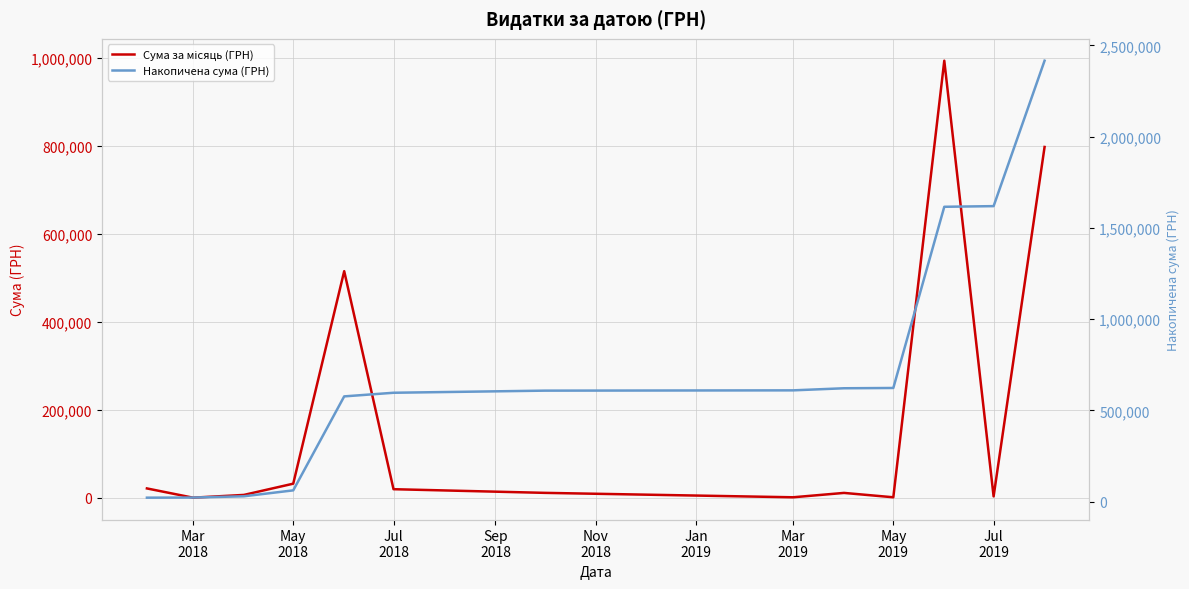

How many data points in Сума за місяць (ГРН) are less than 11598?

6